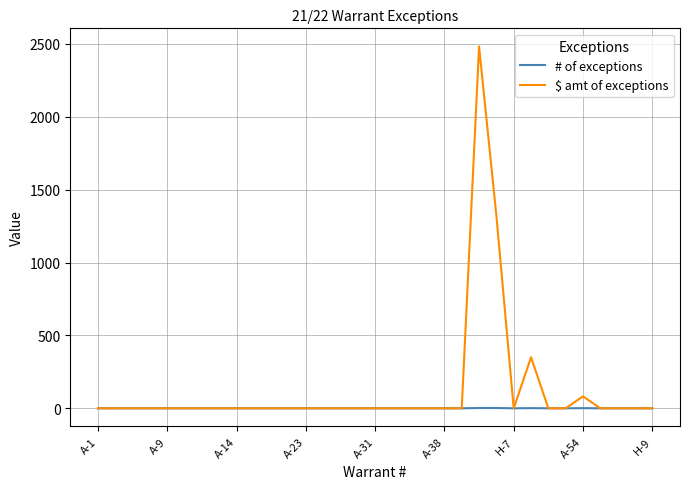

Which series has the largest total across all categories?

$ amt of exceptions